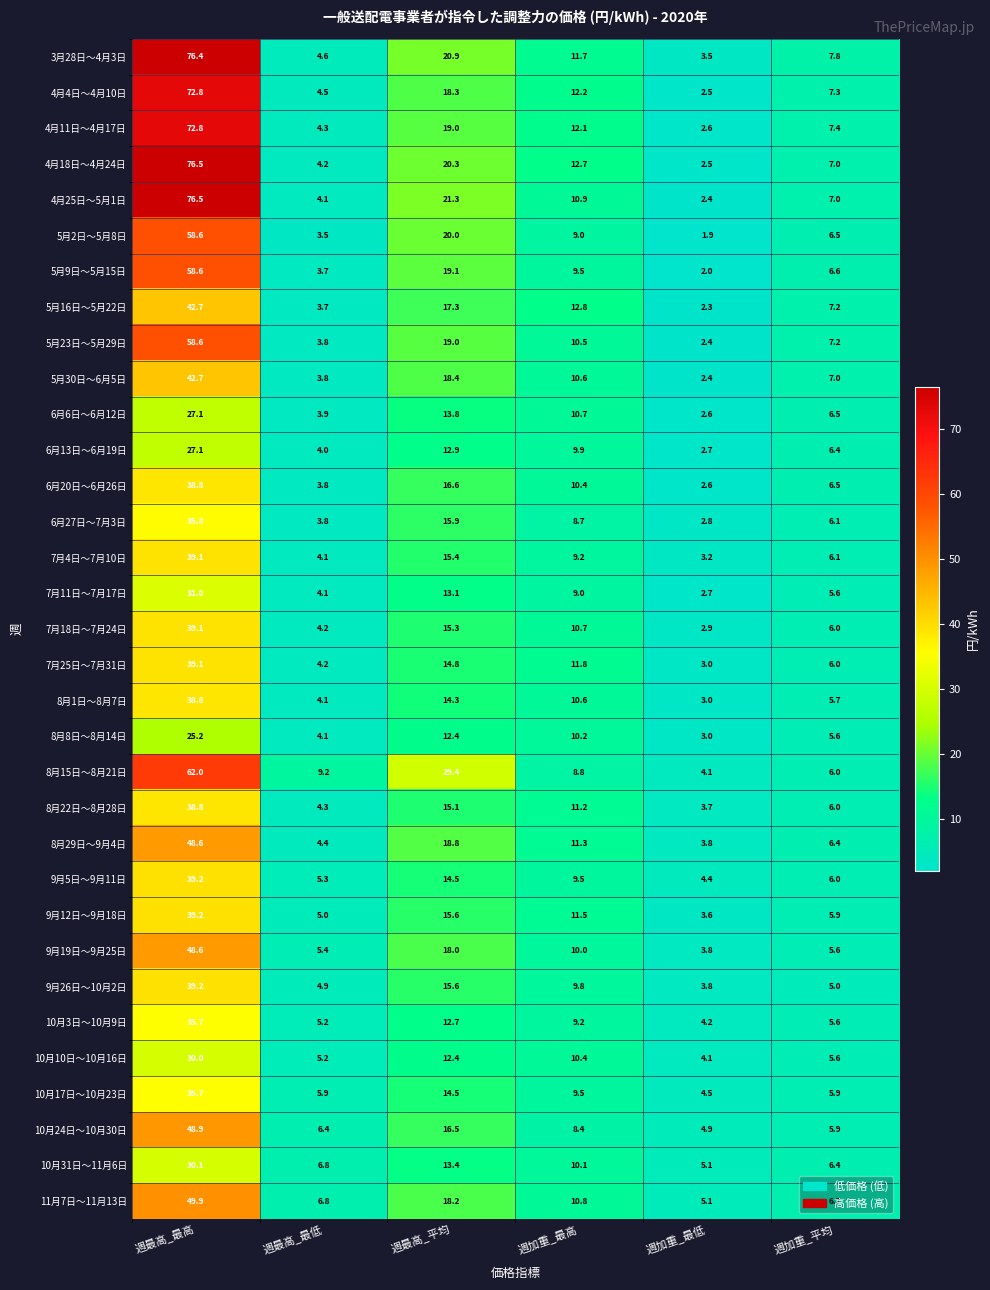

What is the minimum value shown in the chart?

1.9